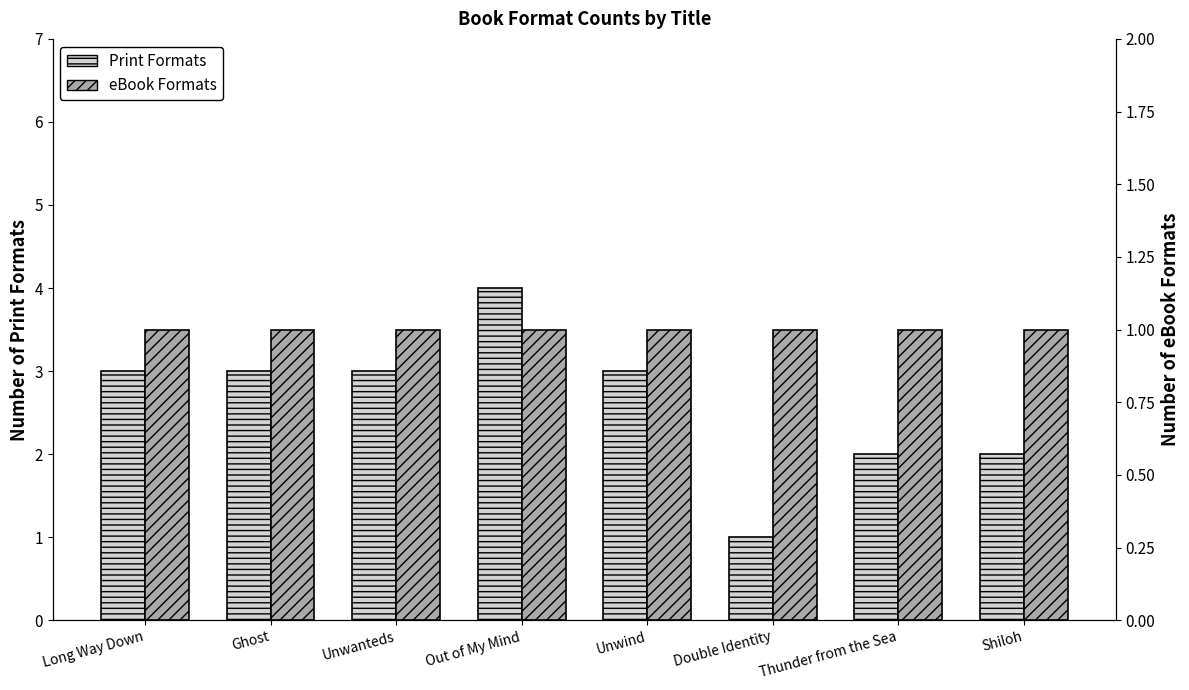

At which label does Print Formats first exceed 3?

Out of My Mind